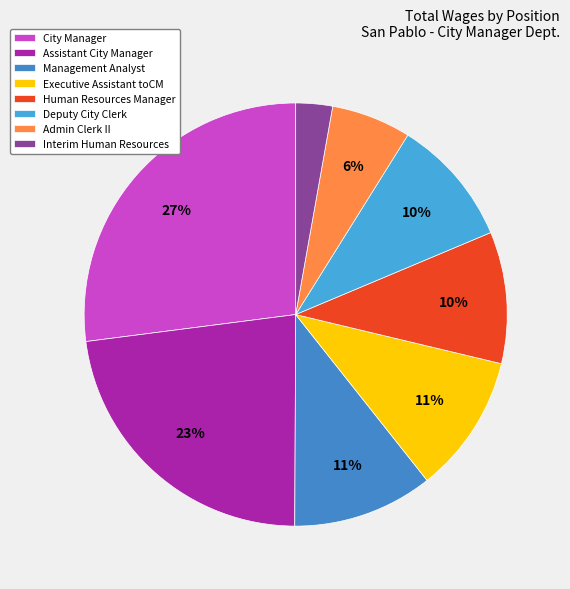

Which slice is the smallest?

Interim Human Resources